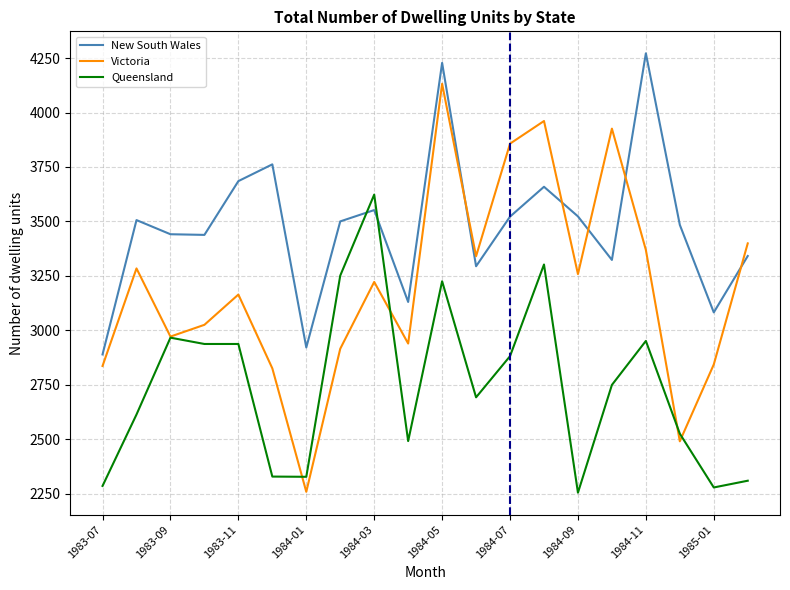

Which series has the largest range (max minus min)?

Victoria